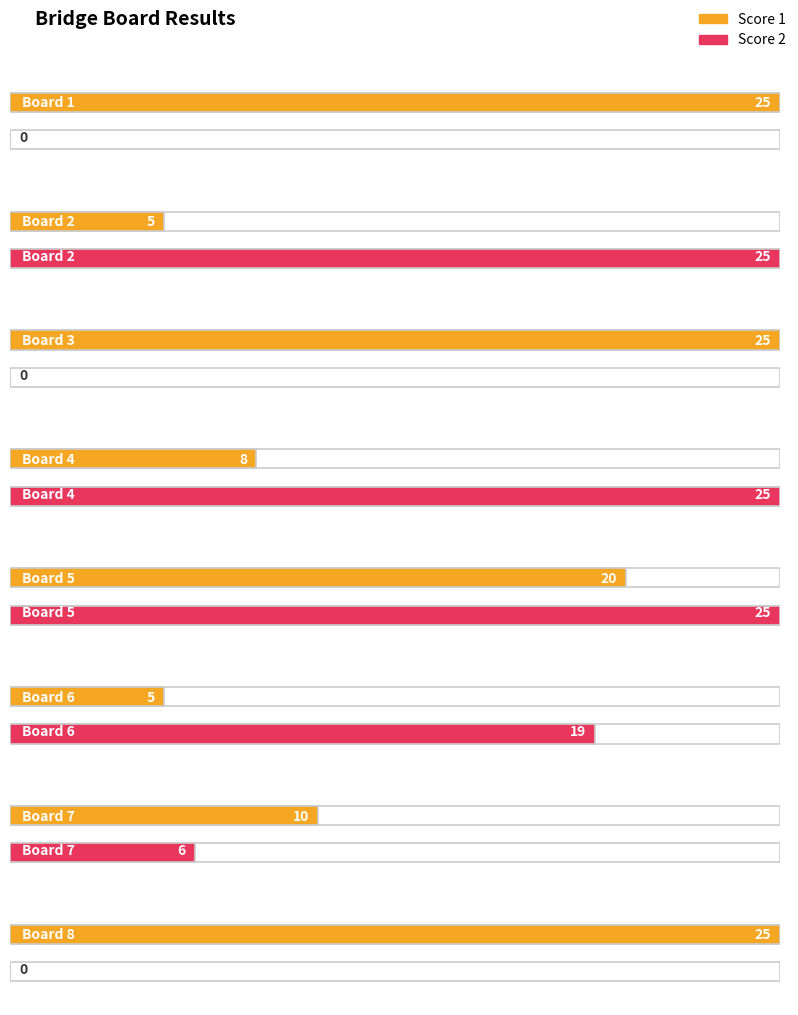

Reading left to right, extract all data points from this chart.

Score 1: Board 1=25	Board 2=5	Board 3=25	Board 4=8	Board 5=20	Board 6=5	Board 7=10	Board 8=25
Score 2: Board 1=0	Board 2=25	Board 3=0	Board 4=25	Board 5=25	Board 6=19	Board 7=6	Board 8=0